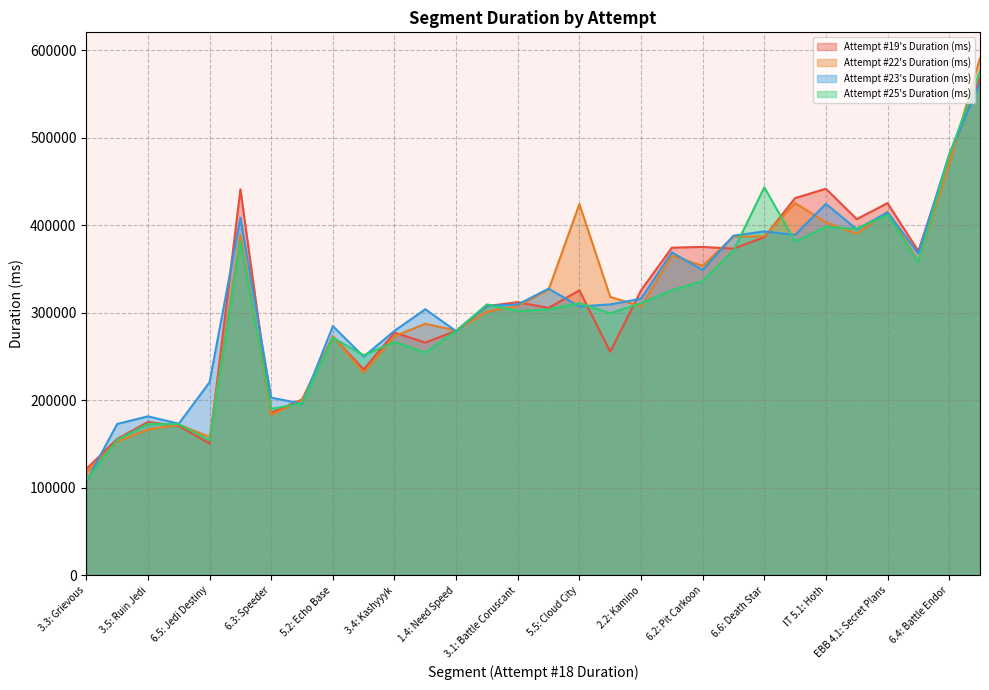

The Attempt #23's Duration (ms) series shows 35616 at 3.3: Grievous. True or false?

False